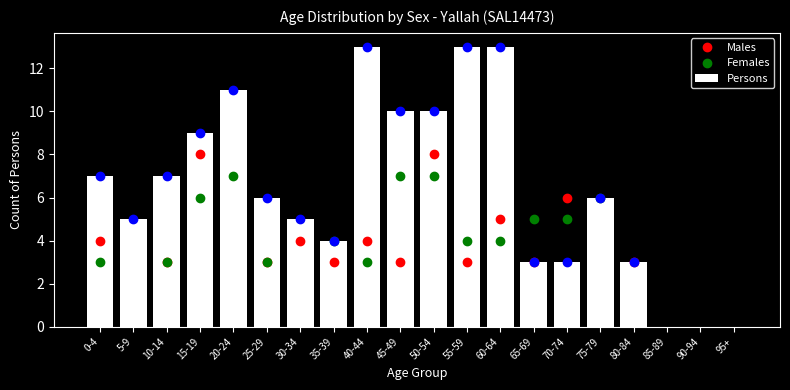

Reading left to right, transcribe all the data shown in this chart.

0-4=7	5-9=5	10-14=7	15-19=9	20-24=11	25-29=6	30-34=5	35-39=4	40-44=13	45-49=10	50-54=10	55-59=13	60-64=13	65-69=3	70-74=3	75-79=6	80-84=3	85-89=0	90-94=0	95+=0